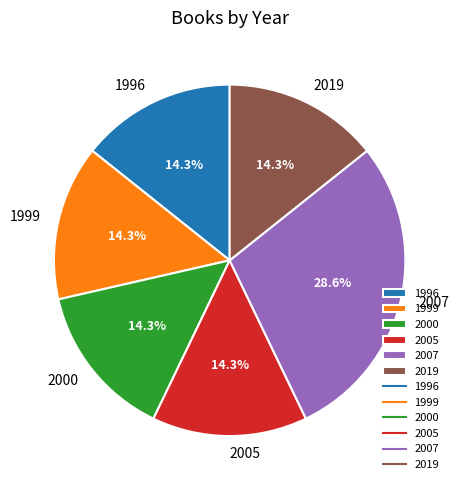

Which category has the biggest portion of the pie?

2007